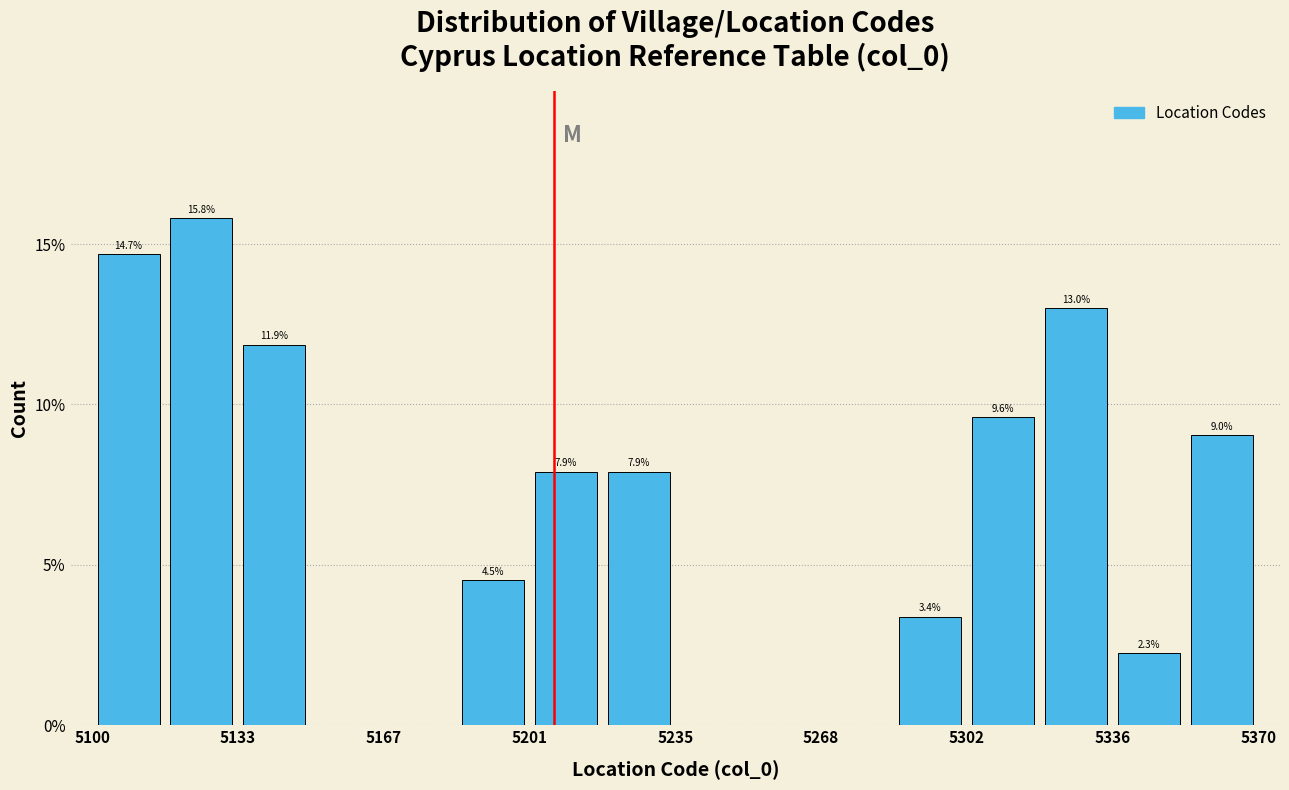

Around what value on the x-axis is the tallest bar? Give the approximate position of its centre, as read against the axis.

5125